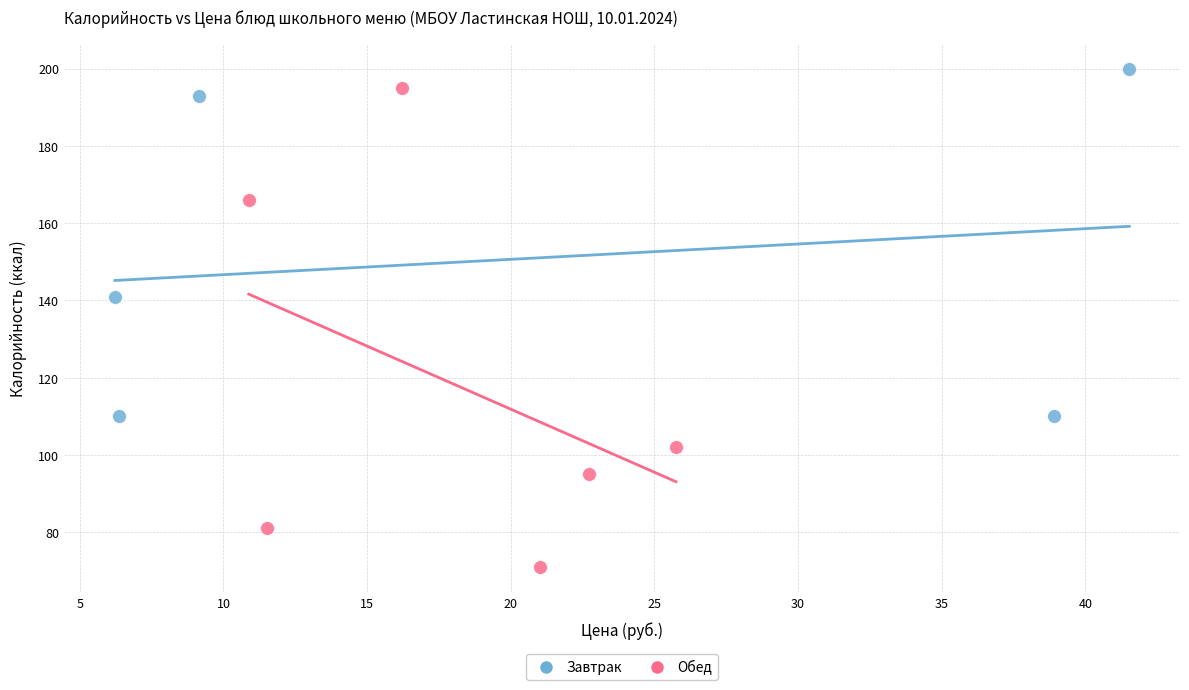

Which series contains the highest Y value?

Завтрак